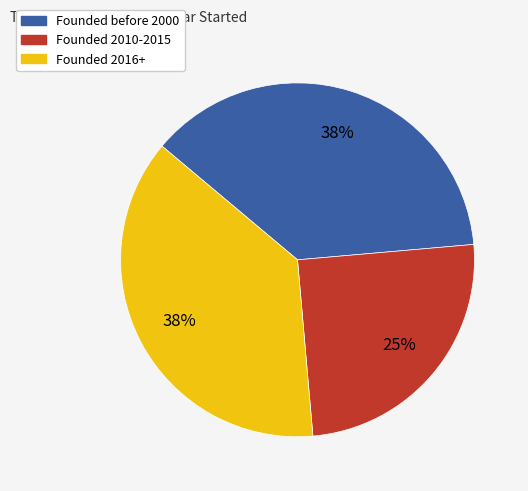

How many segments does this pie chart have?

3